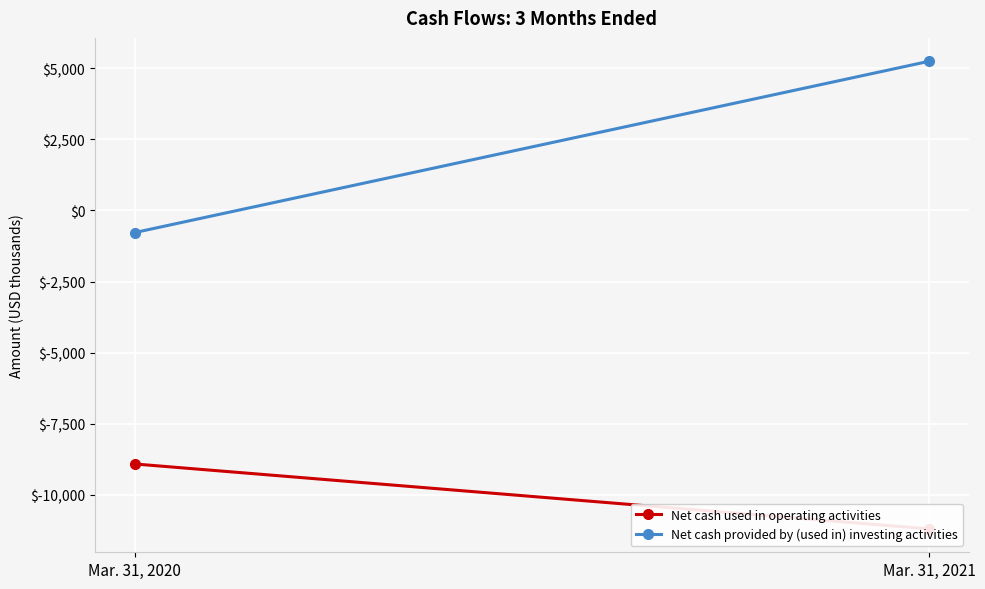

How many data points in Net cash used in operating activities are less than -8921?

1